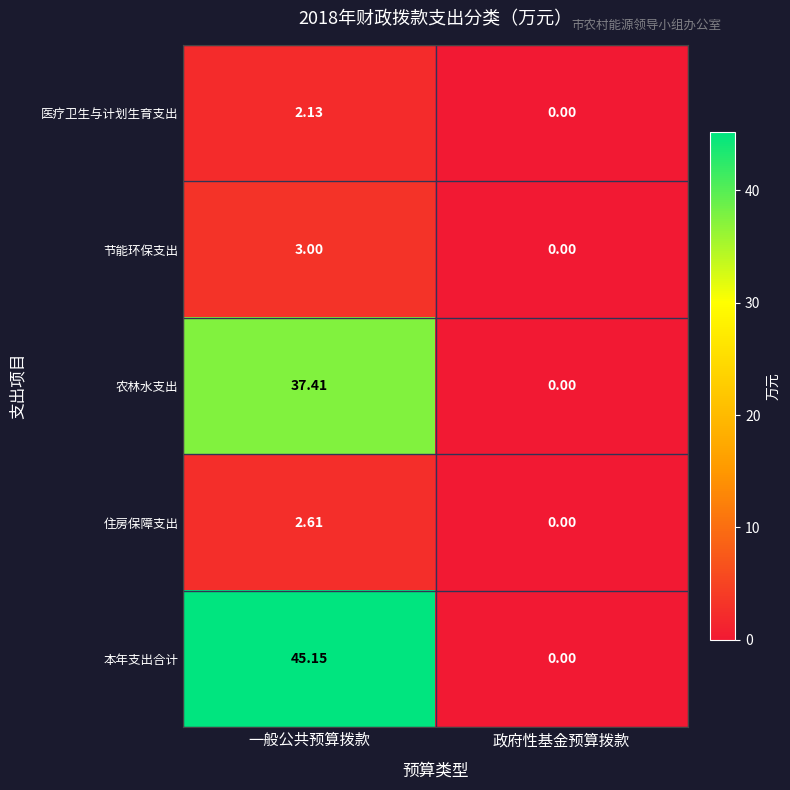

At which category does the chart reach its minimum across all series?

政府性基金预算拨款